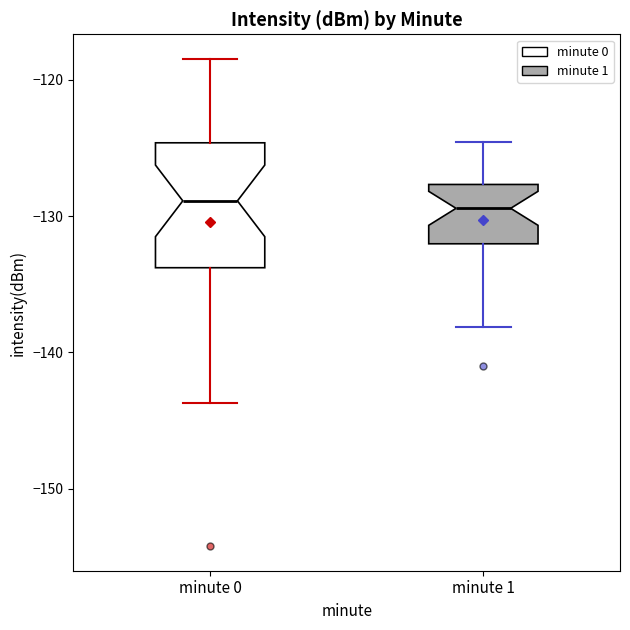

Comparing the boxes themselves (not the whiskers), which one is the tallest?

minute 0